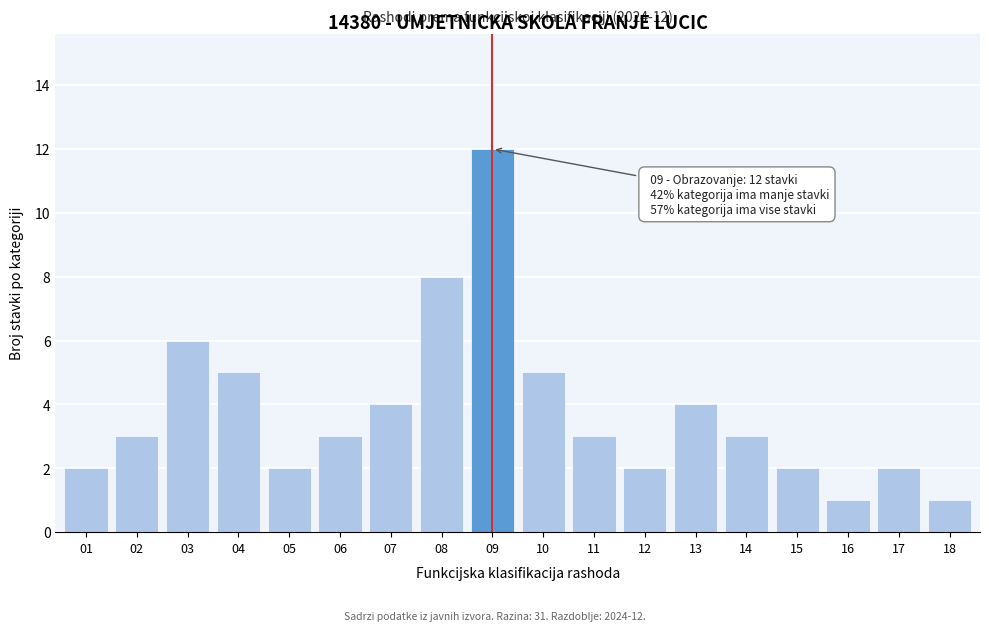

Reading right to left, transcribe all the data shown in this chart.

18=1	17=2	16=1	15=2	14=3	13=4	12=2	11=3	10=5	09=12	08=8	07=4	06=3	05=2	04=5	03=6	02=3	01=2